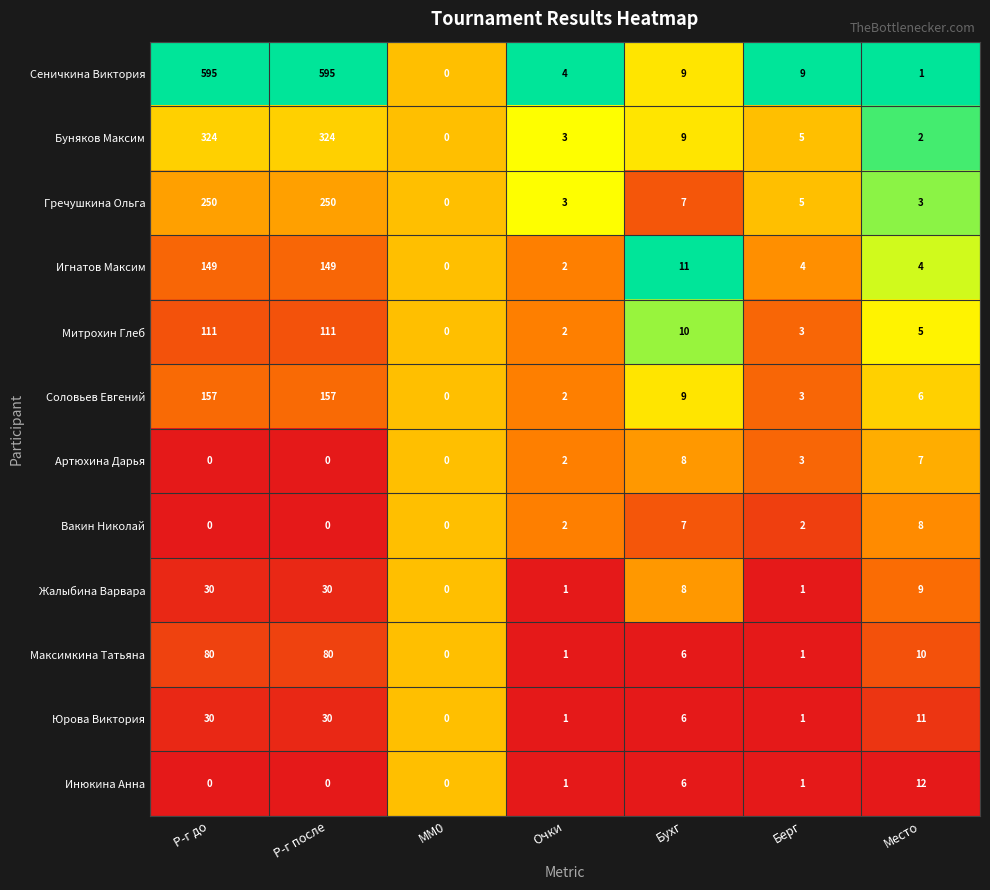

Which series has the largest total across all categories?

Сеничкина Виктория